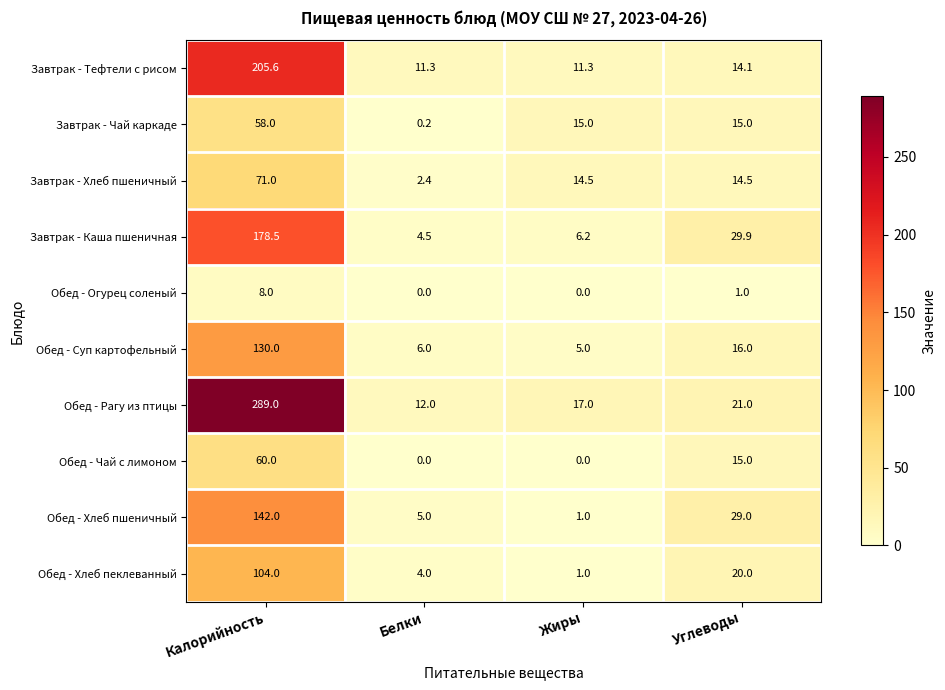

What is the difference between the highest and lowest values at Жиры?

17.0